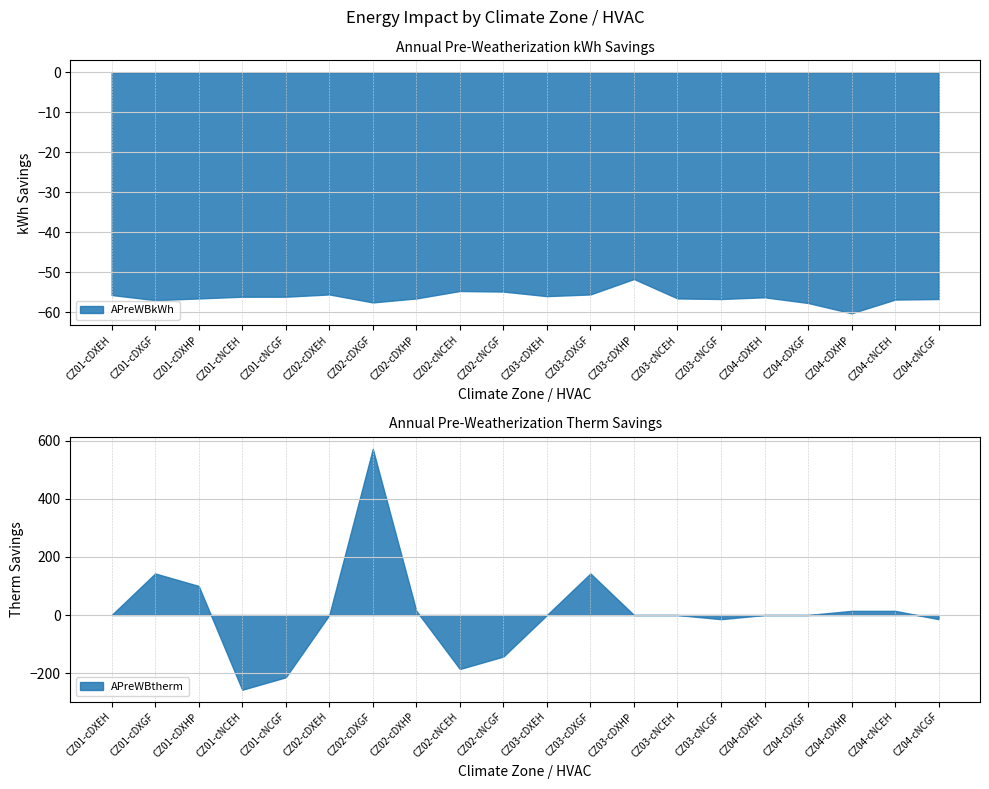

Which category has the lowest value in the APreWBkWh series?

CZ04-cDXHP